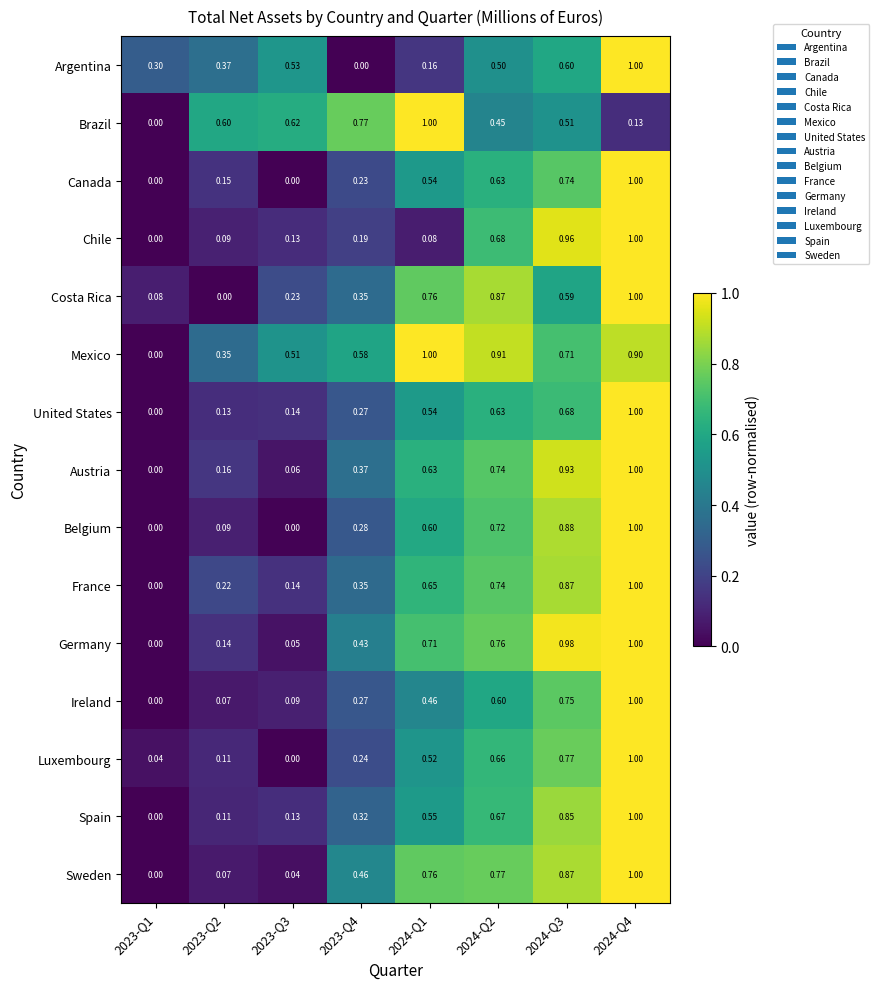

Between 2023-Q4 and 2024-Q2, which series saw the biggest shift?

Costa Rica